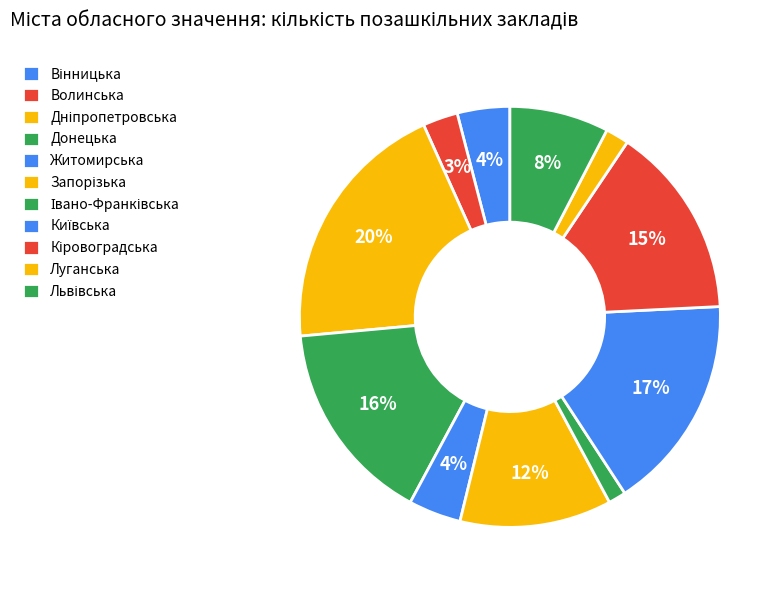

What is the ratio of the value at Львівська to the value at Івано-Франківська?

5.7